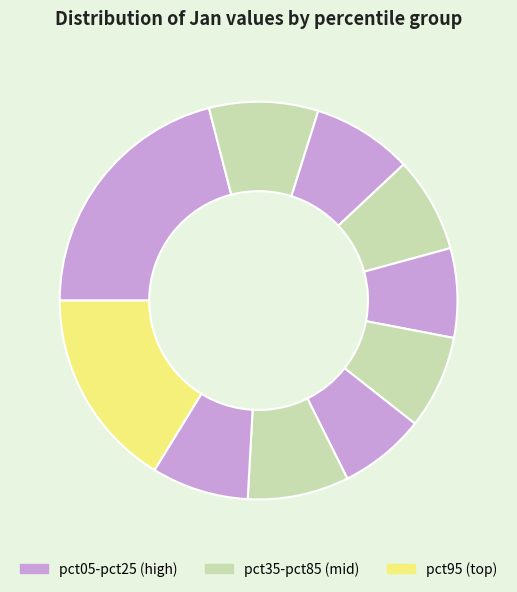

Which slice is the smallest?

pct65